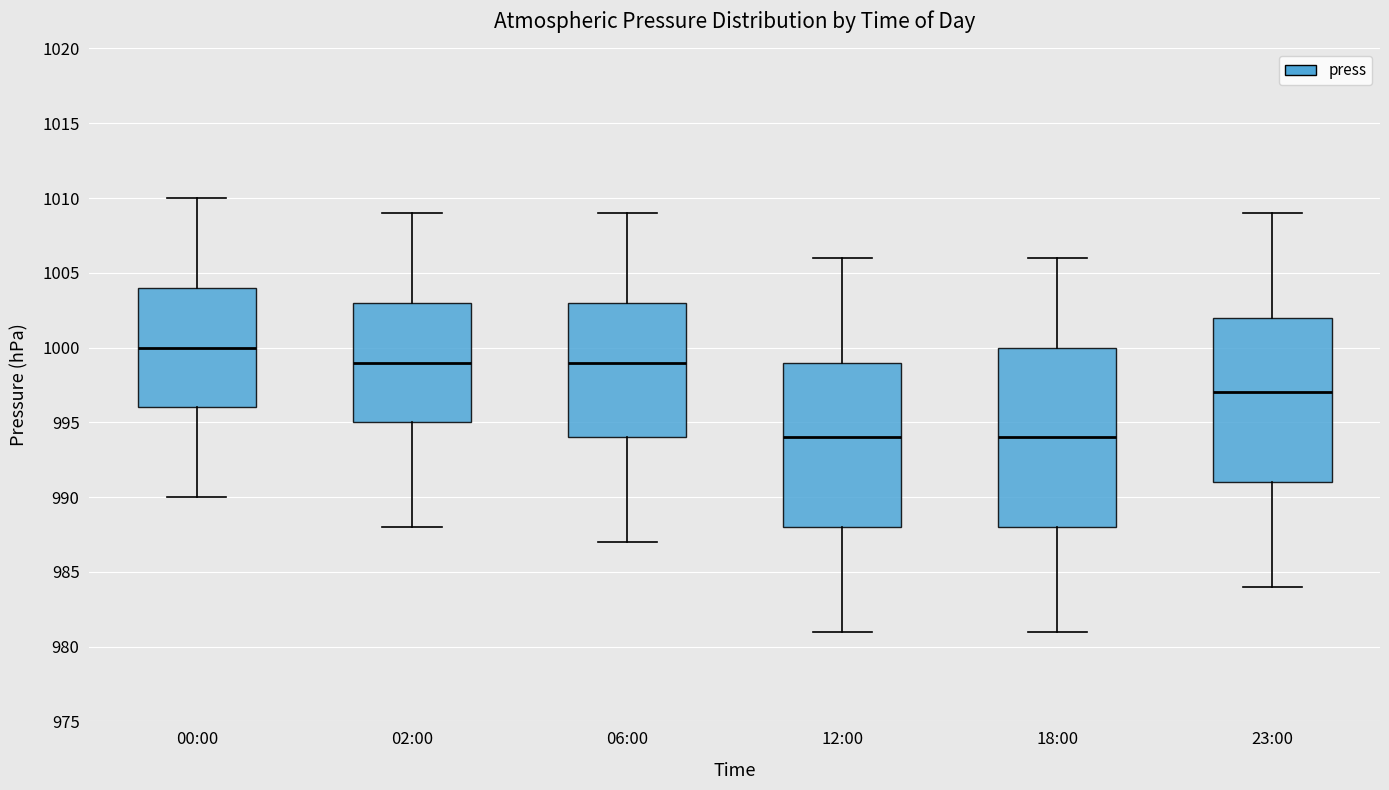

Where does the median line of the box for 00:00 sit on the y-axis? The values are not printed on the chart, so give them approximately, as read against the axis.

1000